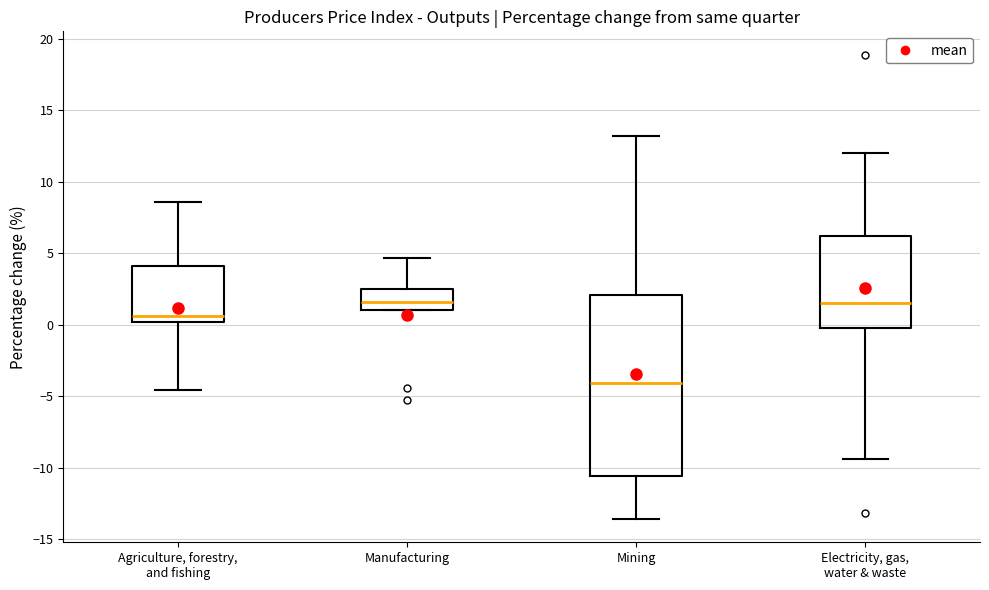

Where does the upper whisker of the box for Agriculture, forestry, and fishing end on the y-axis? The values are not printed on the chart, so give them approximately, as read against the axis.

8.5